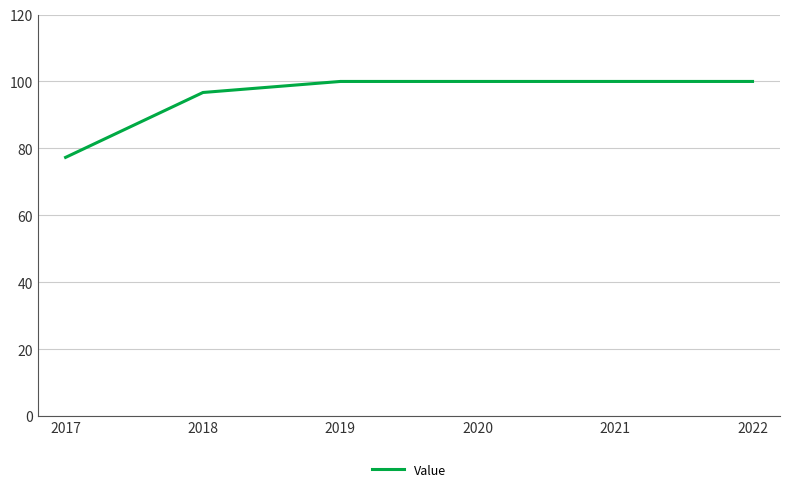

What is the sum of the values at 2020 and 2019?

200.0